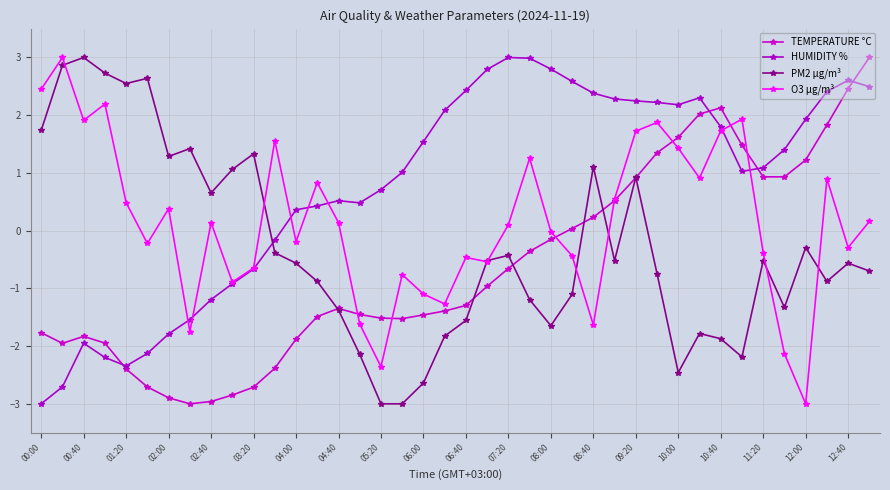

What is the difference between the maximum and minimum values in the TEMPERATURE °C series?

6.0